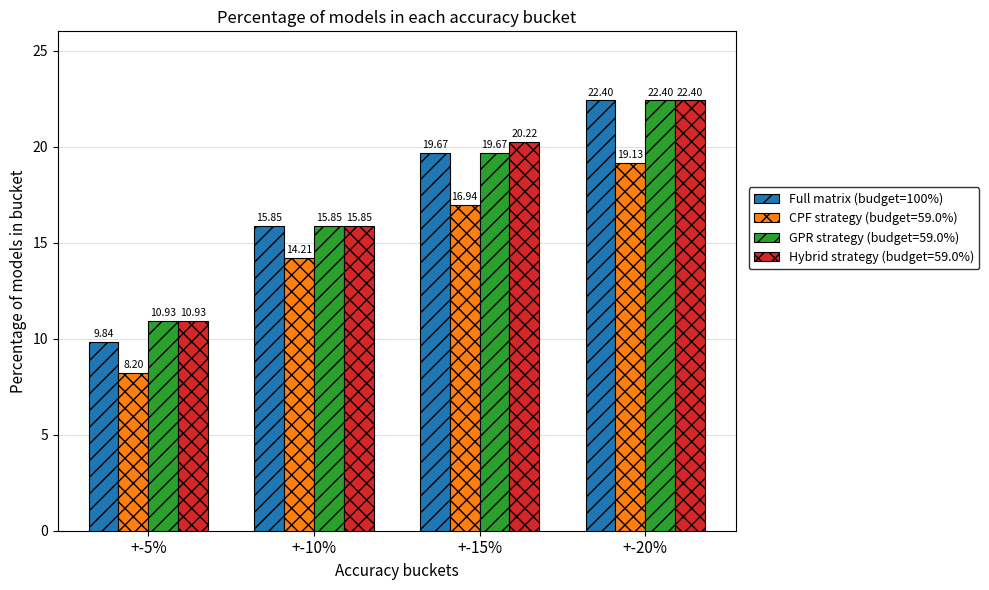

How many series are shown in this chart?

4